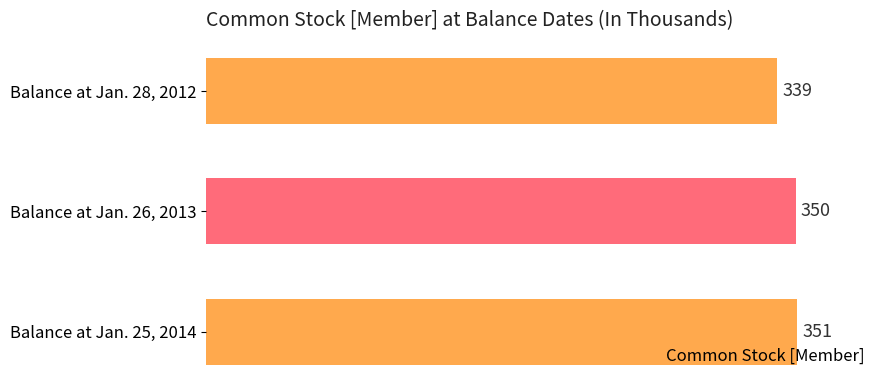

What is the difference between the maximum and minimum values?

12